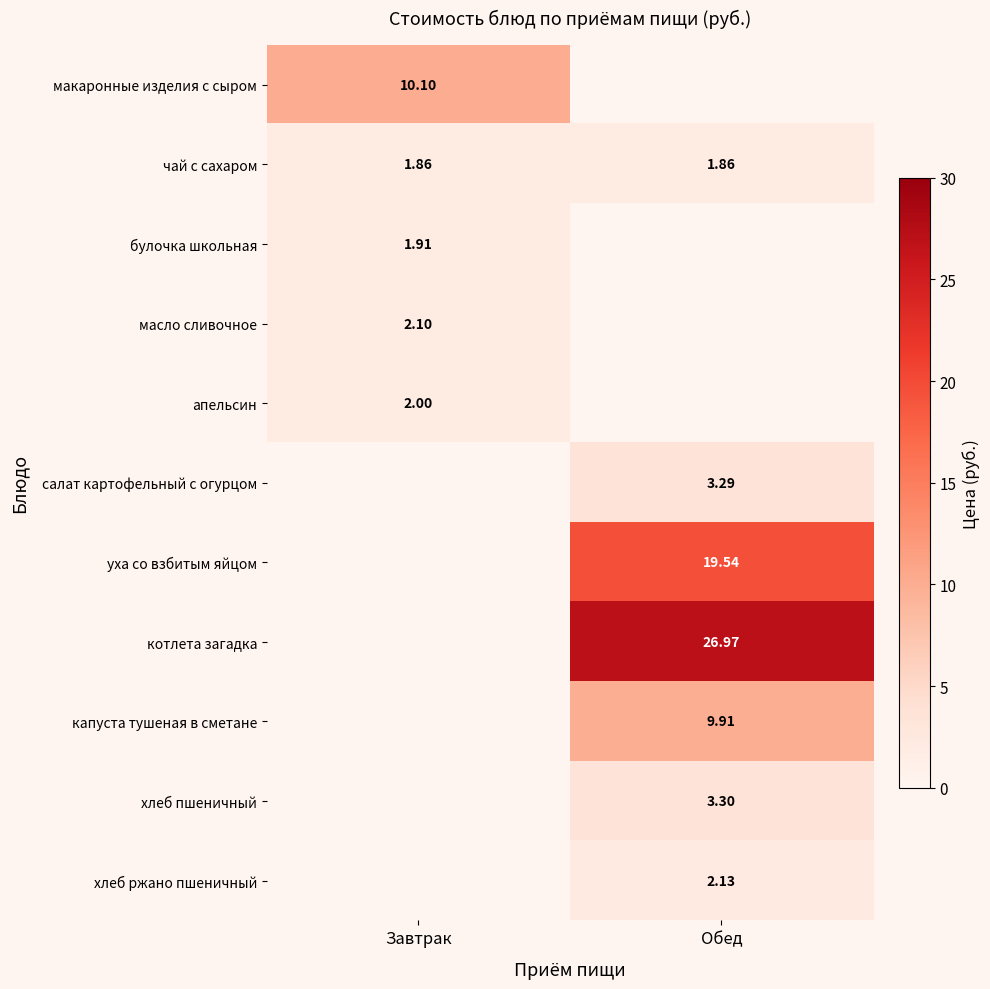

Is the value of макаронные изделия с сыром at Завтрак greater than the value of хлеб ржано пшеничный at Обед?

Yes